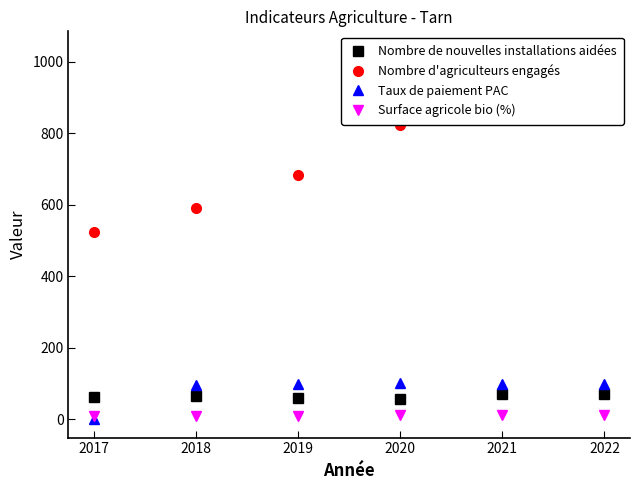

What is the lowest value of the Nombre d'agriculteurs engagés series?

525.0